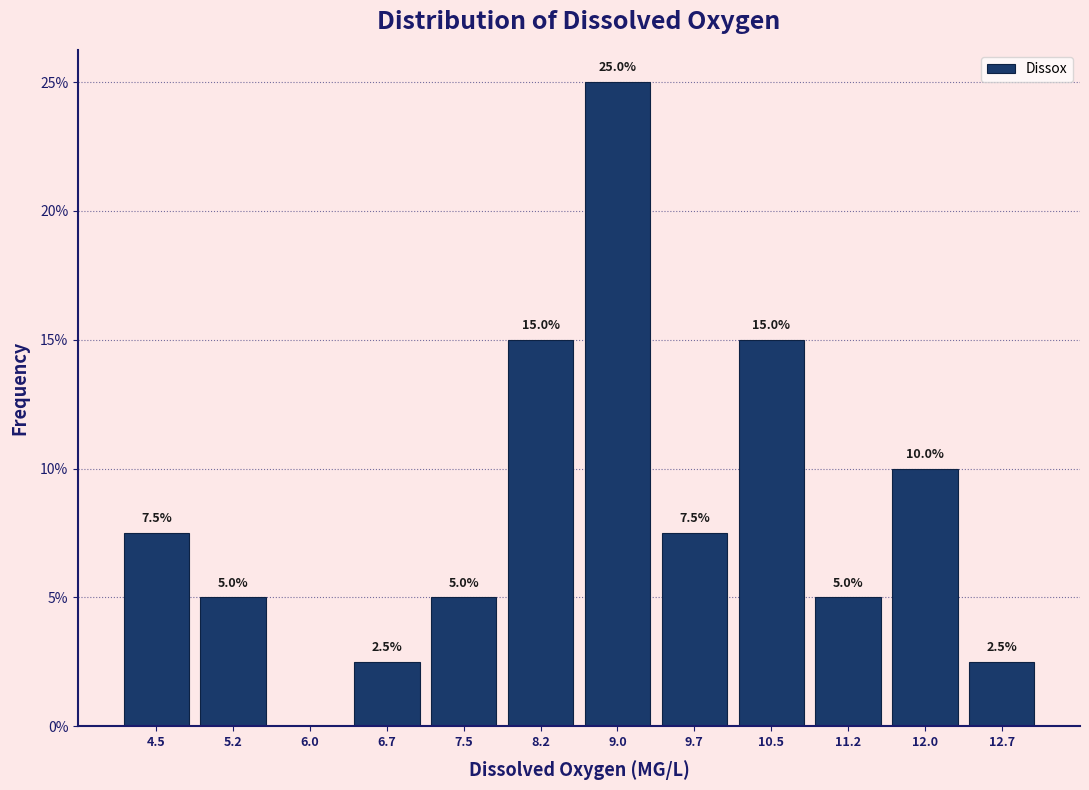

Which range on the x-axis has the tallest bar?

8.6 to 9.4